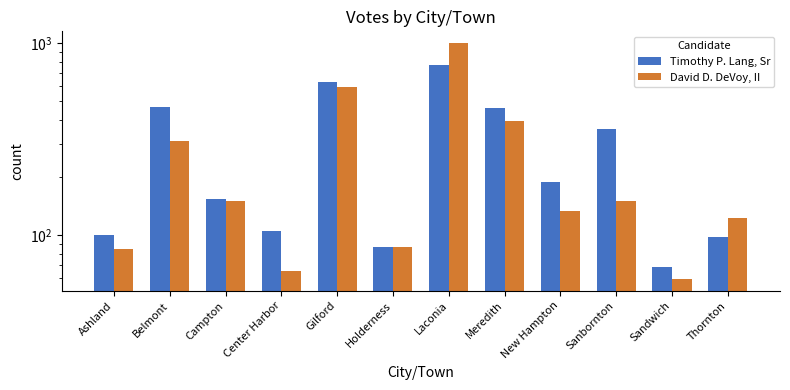

Does the chart contain any negative values?

No